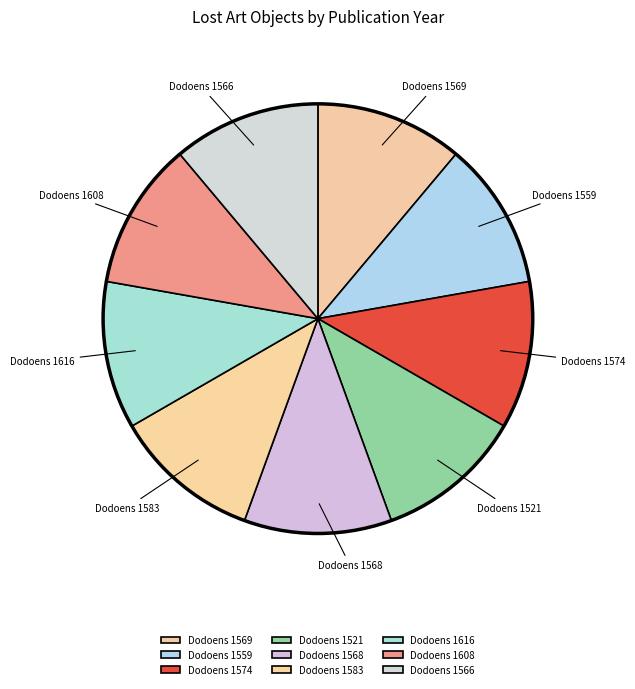

Combined, do Dodoens 1521 and Dodoens 1616 account for over 50%?

No